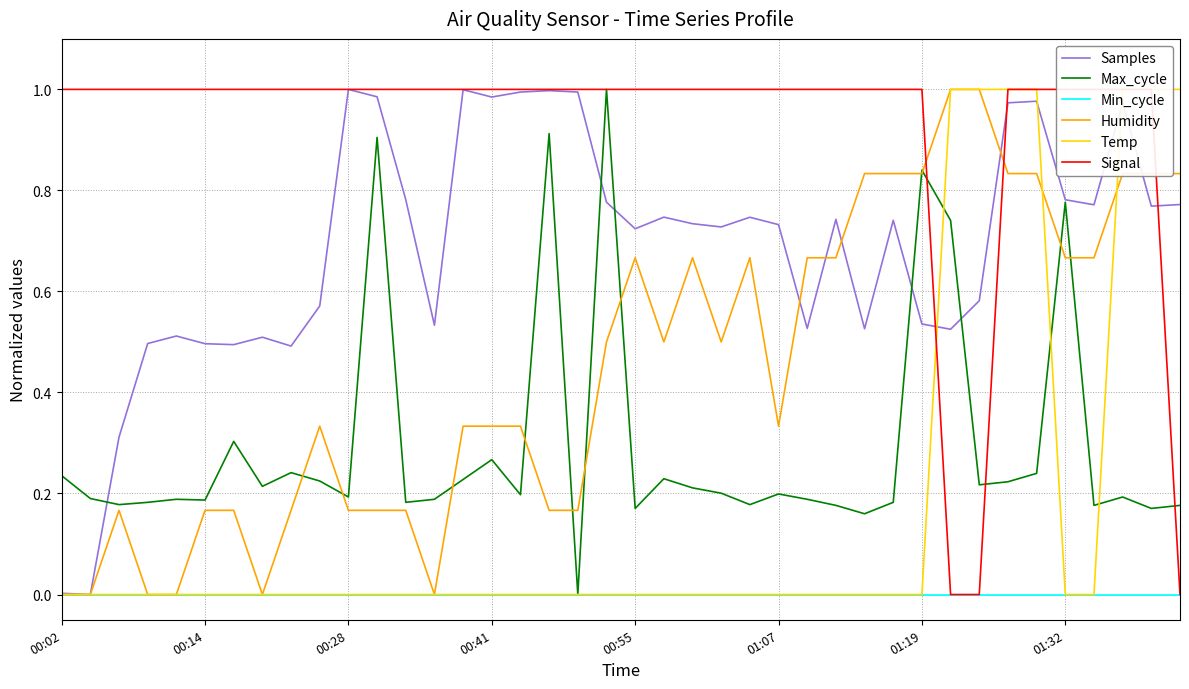

What is the maximum value shown in the chart?

1.0